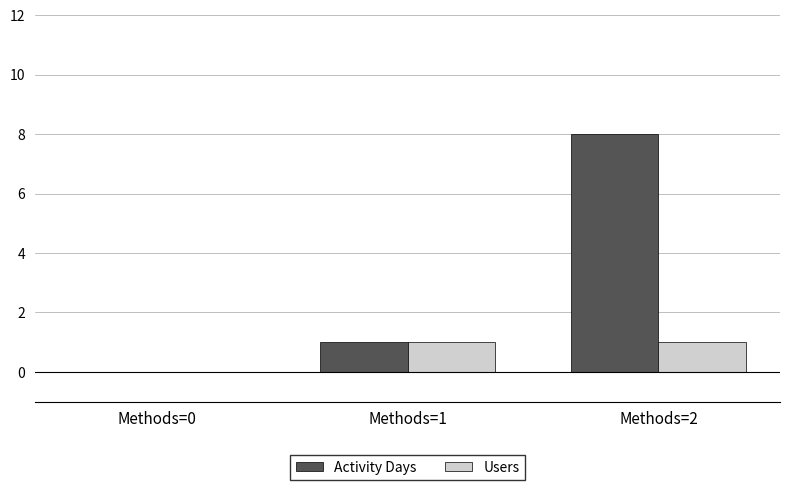

Is it true that Activity Days equals 0 at Methods=0?

True